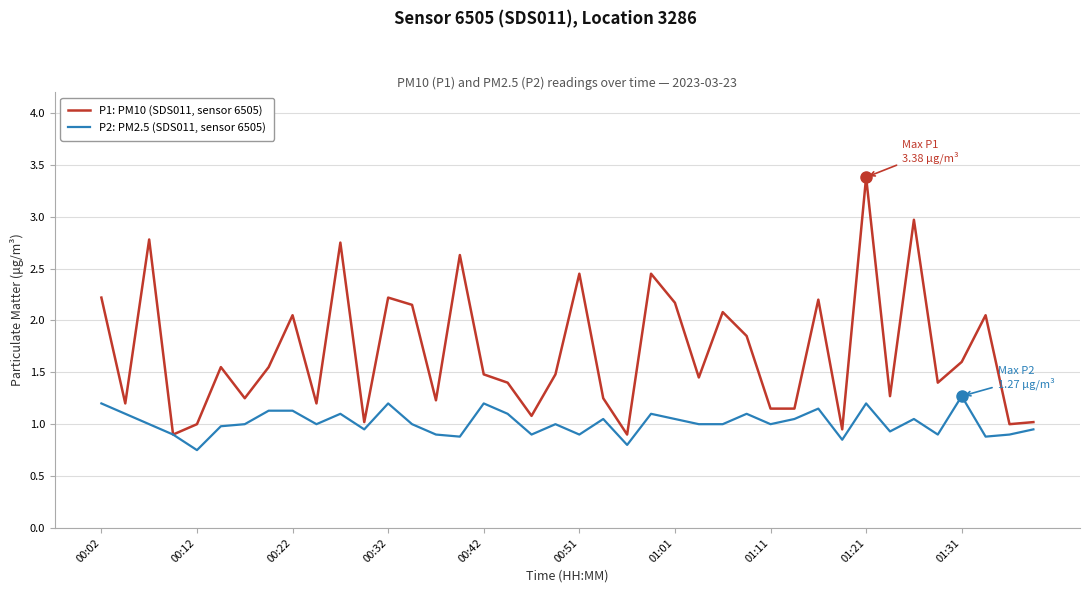

What is the highest value of the P2: PM2.5 (SDS011, sensor 6505) series?

1.3